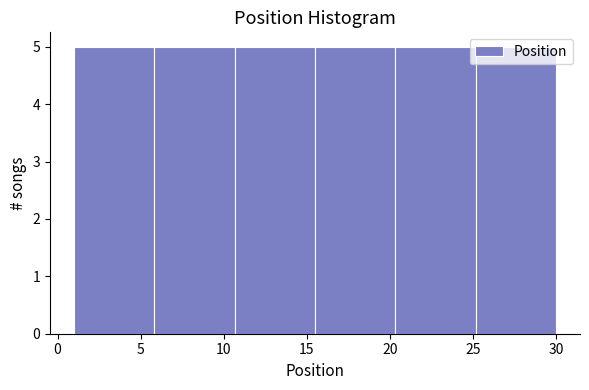

How tall is the bar that spans 6.0 to 10.5 on the x-axis? Neither the bar edges nor the heights are printed on the chart, so give them approximately, as read against the axes.

5